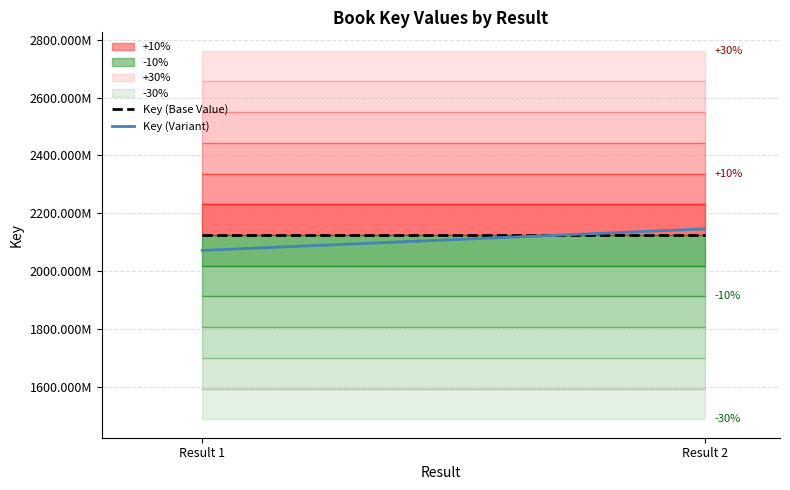

The value of Key (Variant) at Result 1 is 917860646.5. True or false?

False